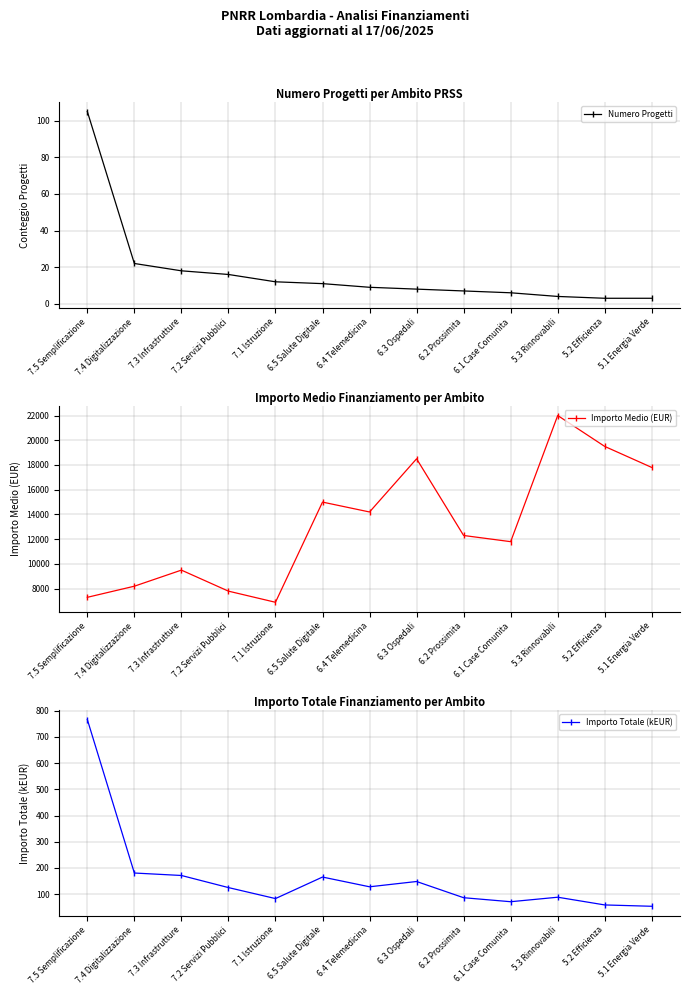

True or false: Importo Medio (EUR) and Numero Progetti intersect in this chart.

False